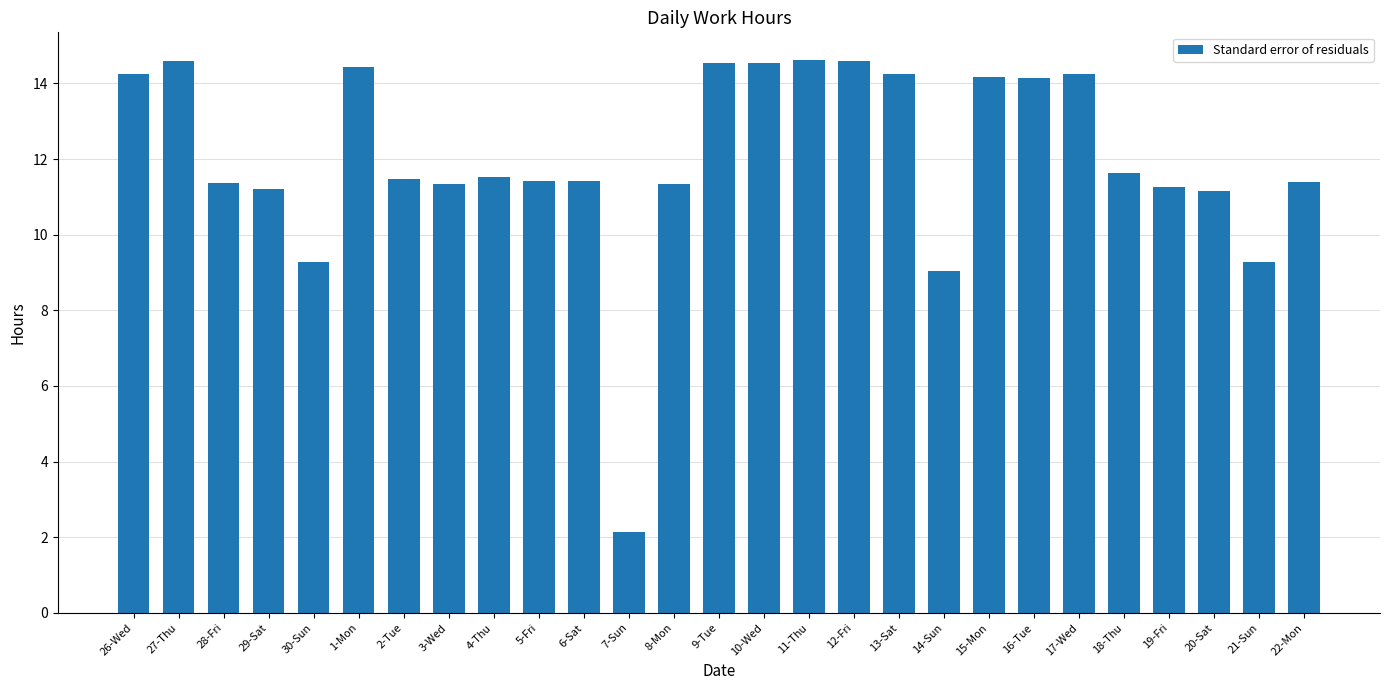

Where does the data first go above 11?

26-Wed